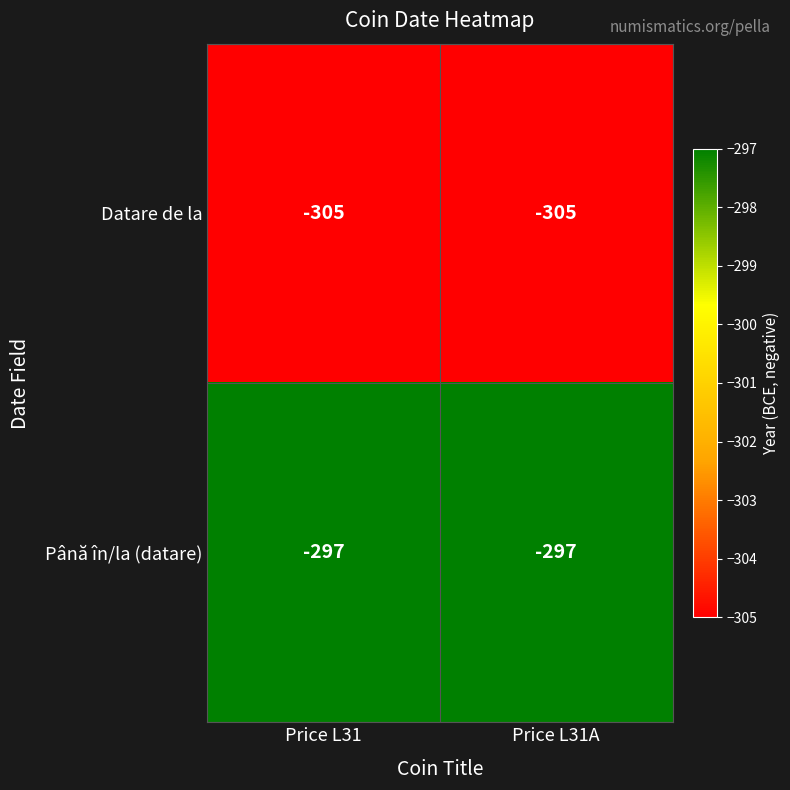

What is the spread (max minus min) of values at Price L31A?

8